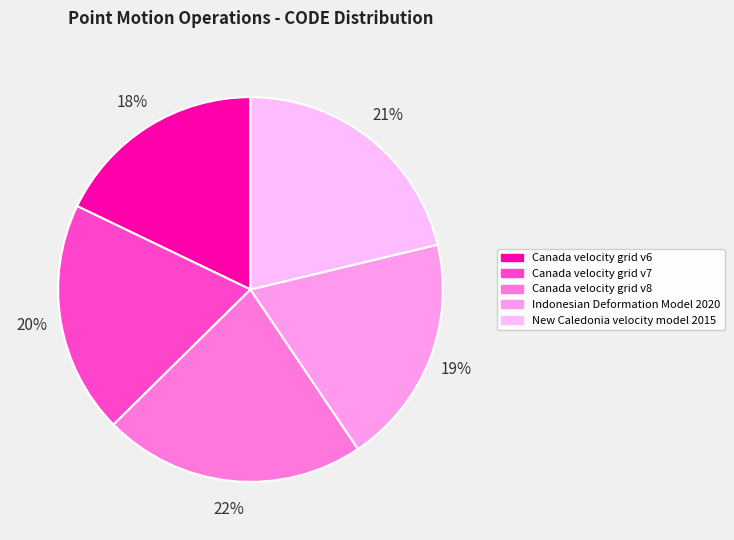

How many segments does this pie chart have?

5